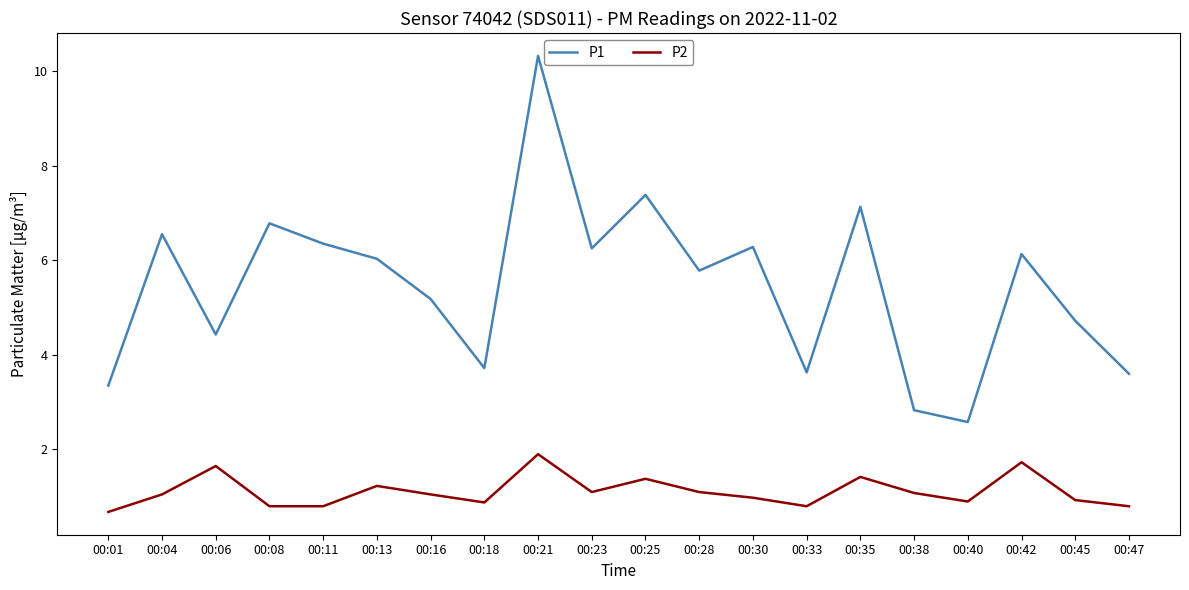

What is the minimum value shown in the chart?

0.7